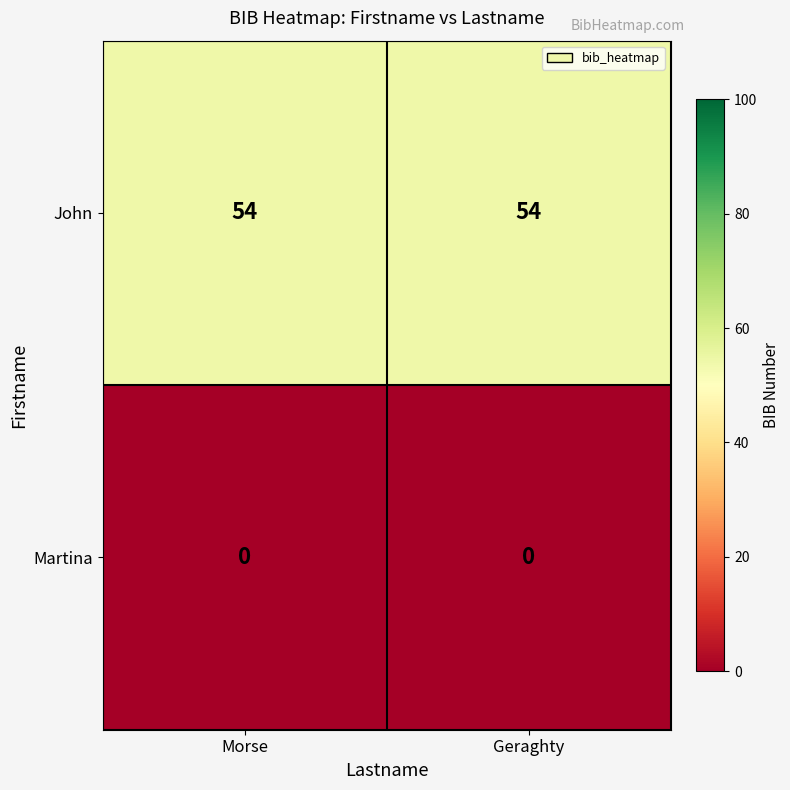

Rank the series by their maximum value, from highest to lowest.

John, Martina